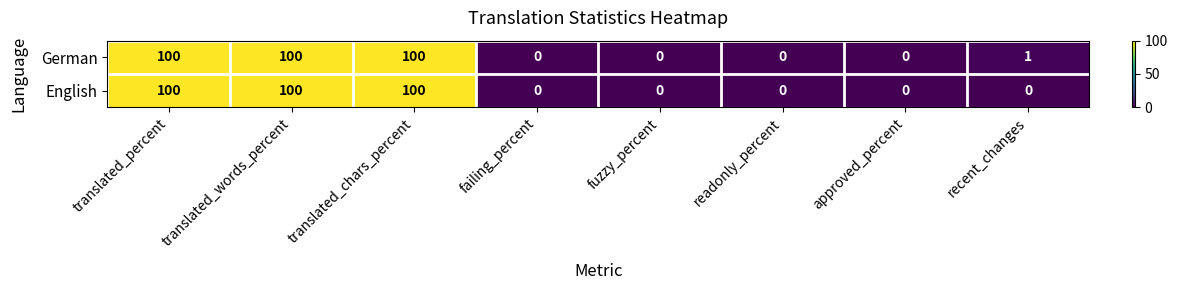

What is the maximum value for English?

100